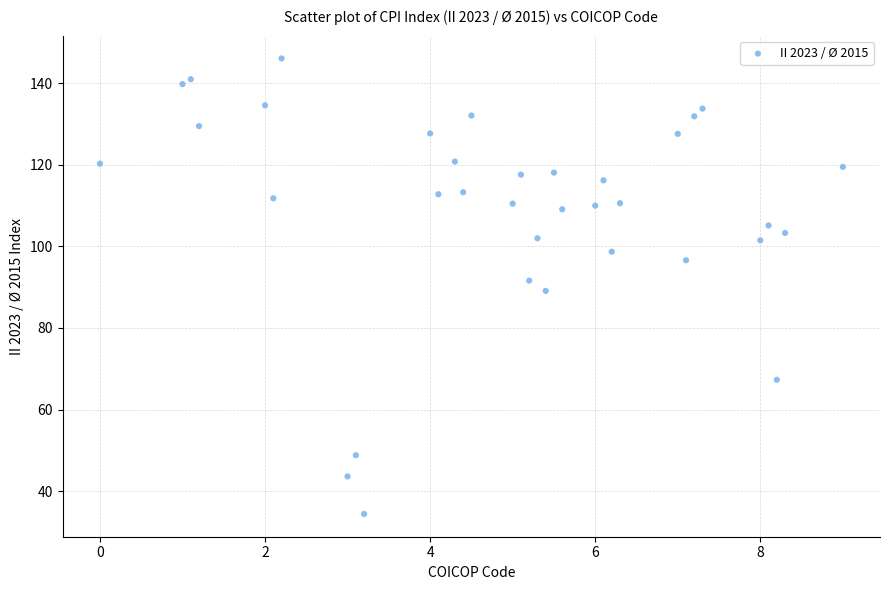

What is the range of X values (max minus min)?

9.0